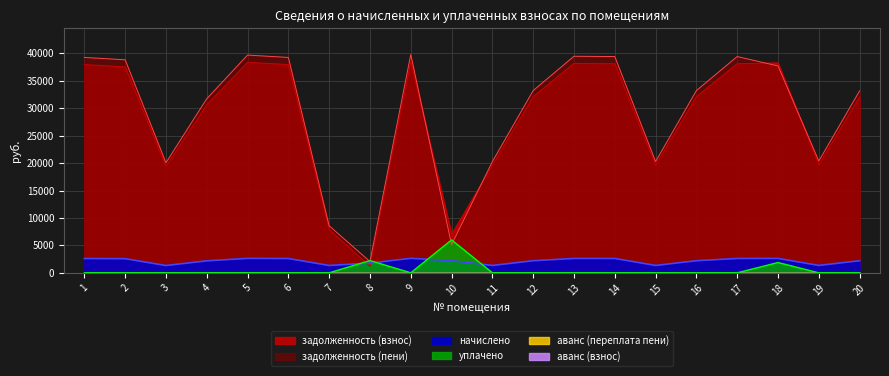

How many intersections are there between задолженность (взнос) and уплачено?

2